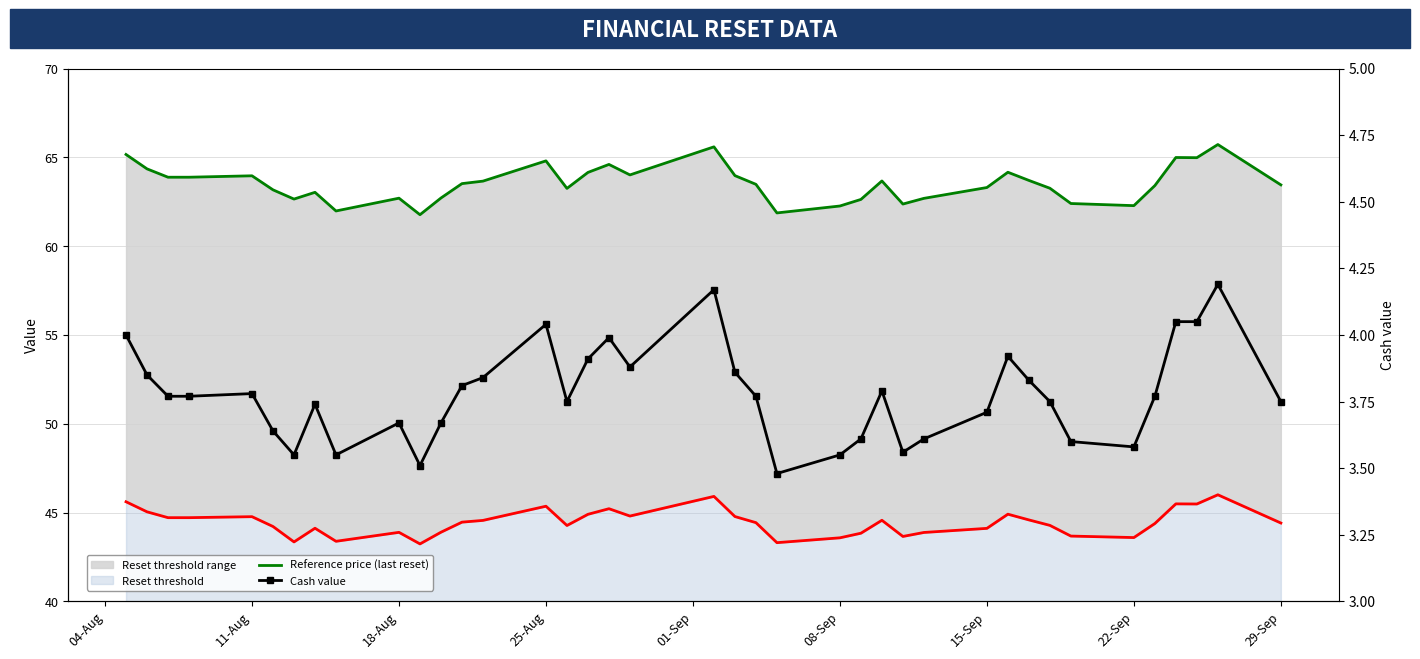

How many interior local valleys does the Reset threshold series have?

9